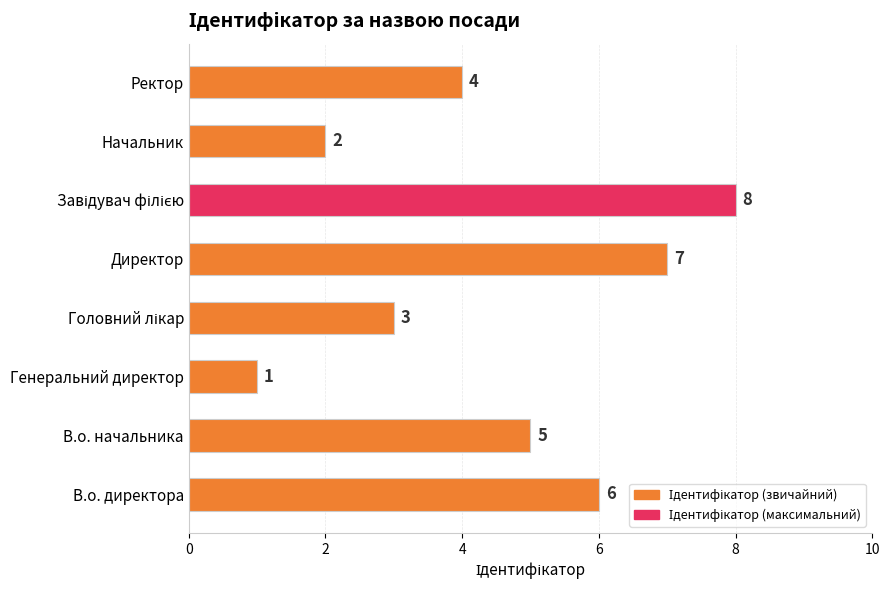

Between Начальник and В.о. начальника, which is larger?

В.о. начальника